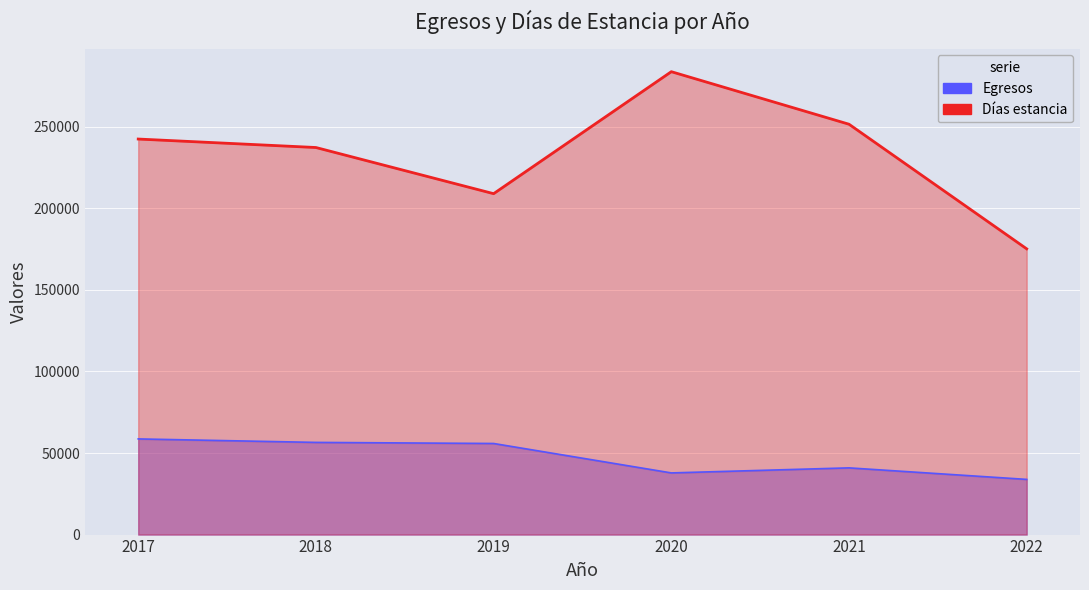

What is the approximate value of Días estancia at 2019, to the nearest 100?

209000